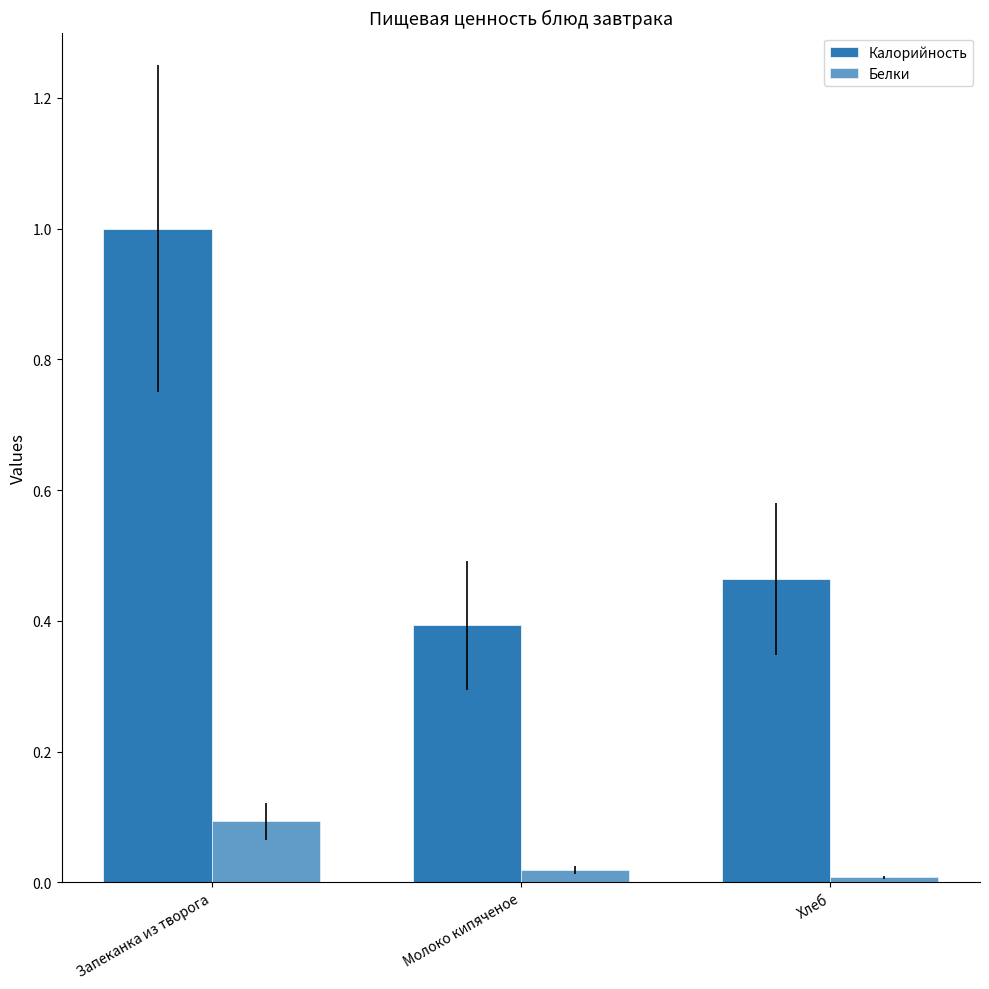

At which label is Калорийность closest to 0?

Молоко кипяченое